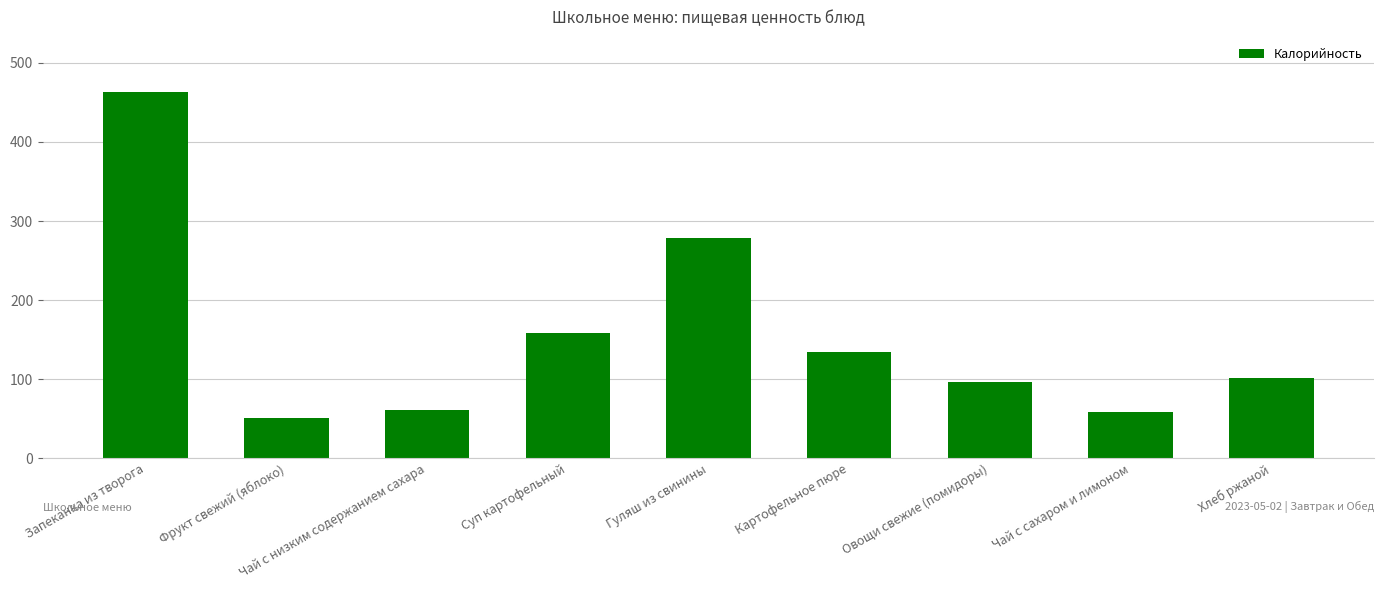

Reading left to right, what are all the values shown in this chart?

Запеканка из творога=463.4	Фрукт свежий (яблоко)=51.0	Чай с низким содержанием сахара=61.0	Суп картофельный=158.2	Гуляш из свинины=278.1	Картофельное пюре=134.8	Овощи свежие (помидоры)=96.0	Чай с сахаром и лимоном=58.4	Хлеб ржаной=102.0